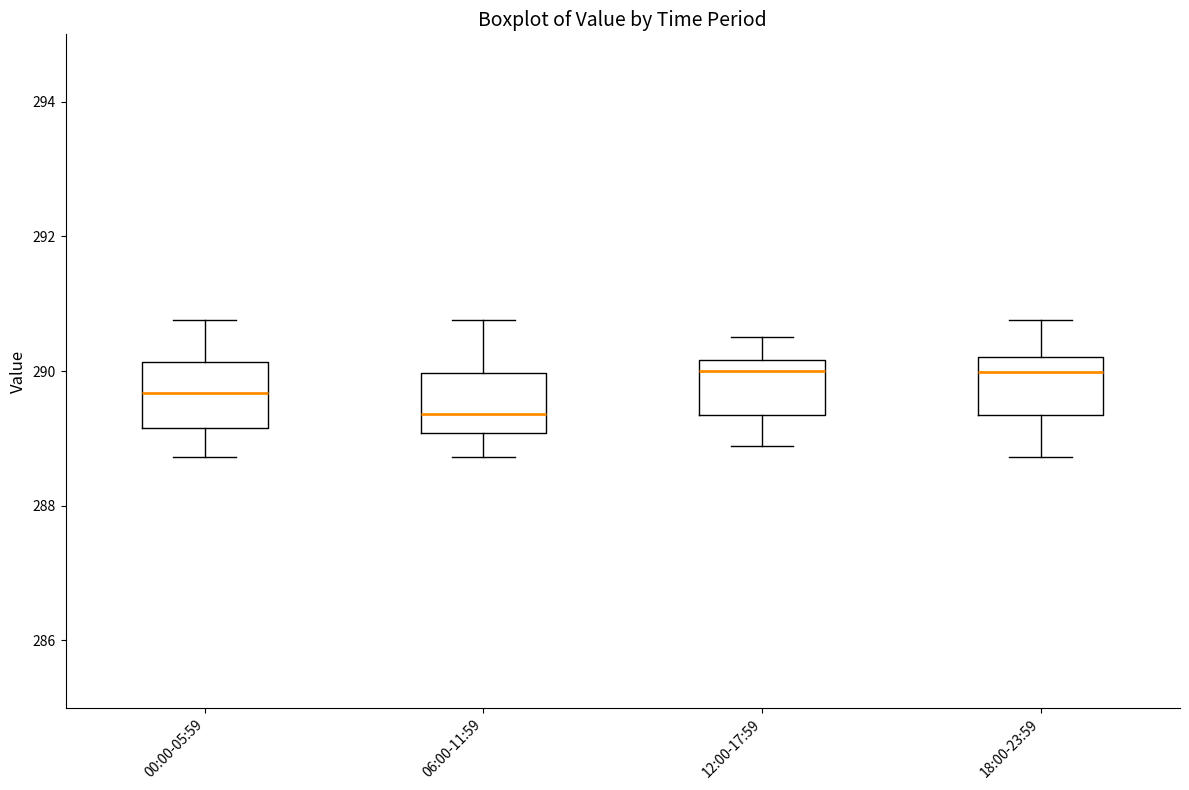

Reading left to right, read every box against the y-axis: the position of its median line, the range the box covers, and the ends of its whiskers. The values are not printed on the chart, so give them approximately, as read against the axis.

00:00-05:59: median 289.6, box 289.2 to 290.2, whiskers 288.8 to 290.8
06:00-11:59: median 289.4, box 289.0 to 290.0, whiskers 288.8 to 290.8
12:00-17:59: median 290.0, box 289.4 to 290.2, whiskers 288.8 to 290.6
18:00-23:59: median 290.0, box 289.4 to 290.2, whiskers 288.8 to 290.8